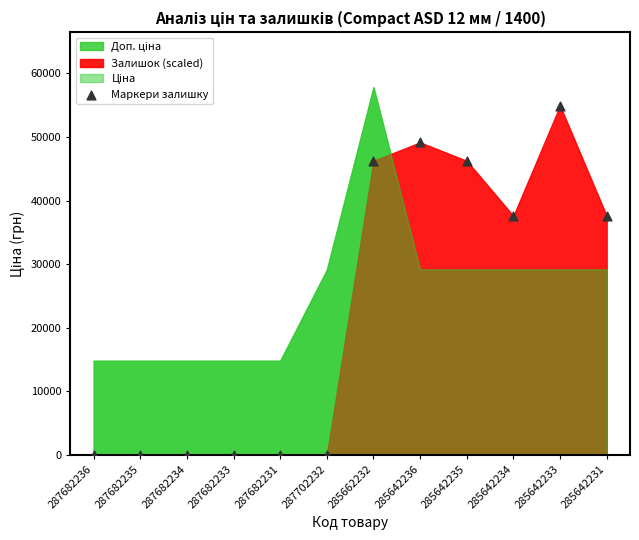

What is the average Y value?

22648.6